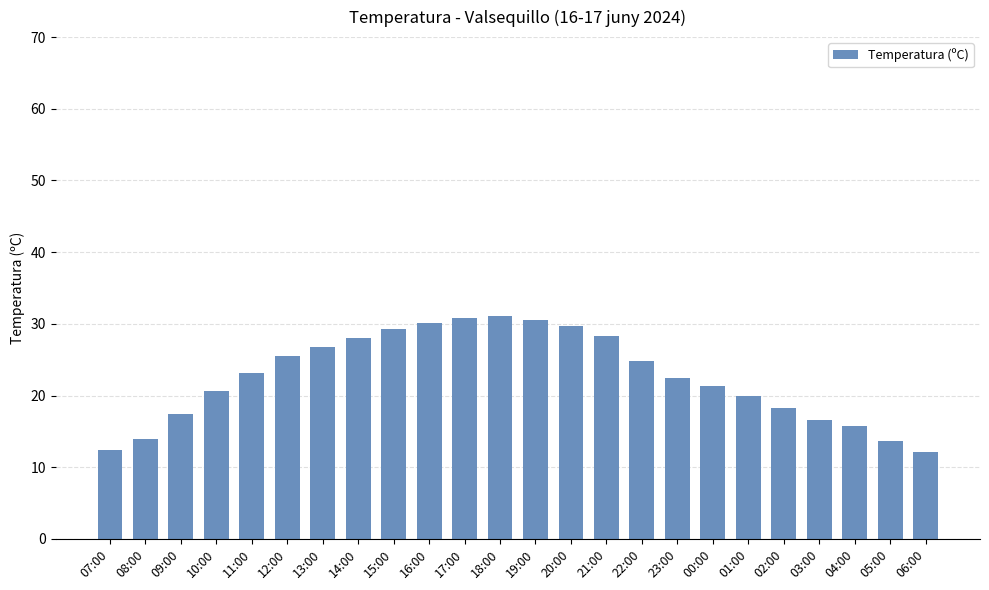

What is the sum of all values?

542.3